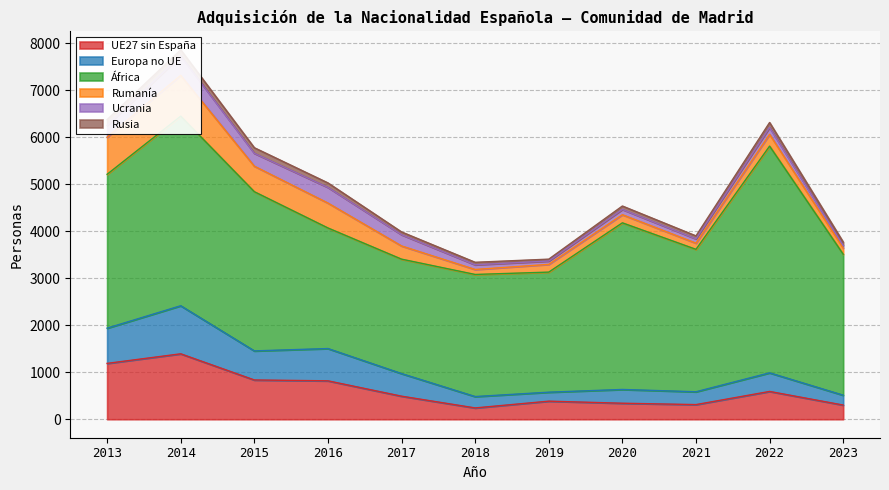

True or false: Rusia has more than 0 points higher than both neighbors.

True